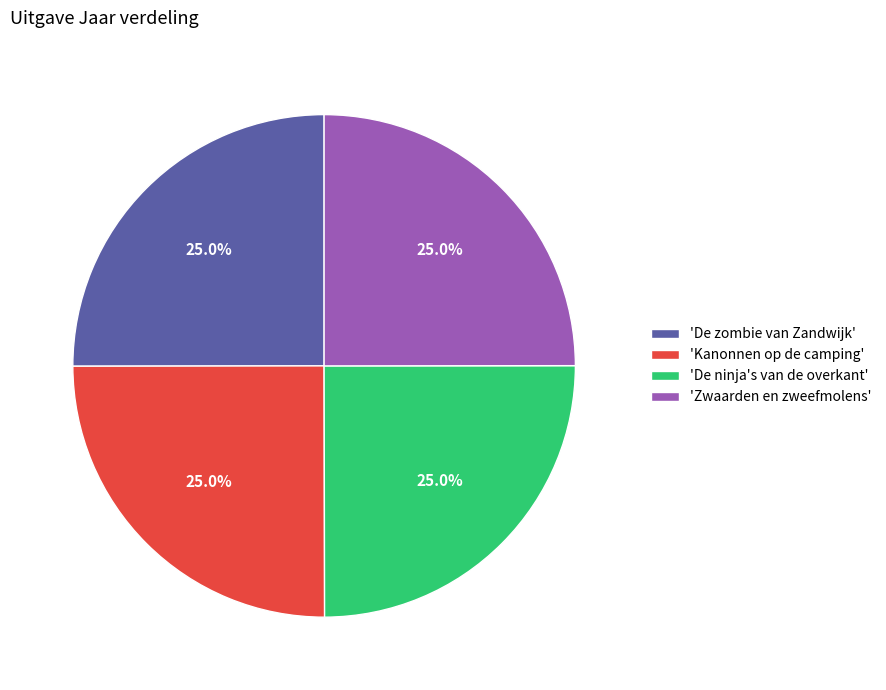

Count the number of slices in the pie.

4